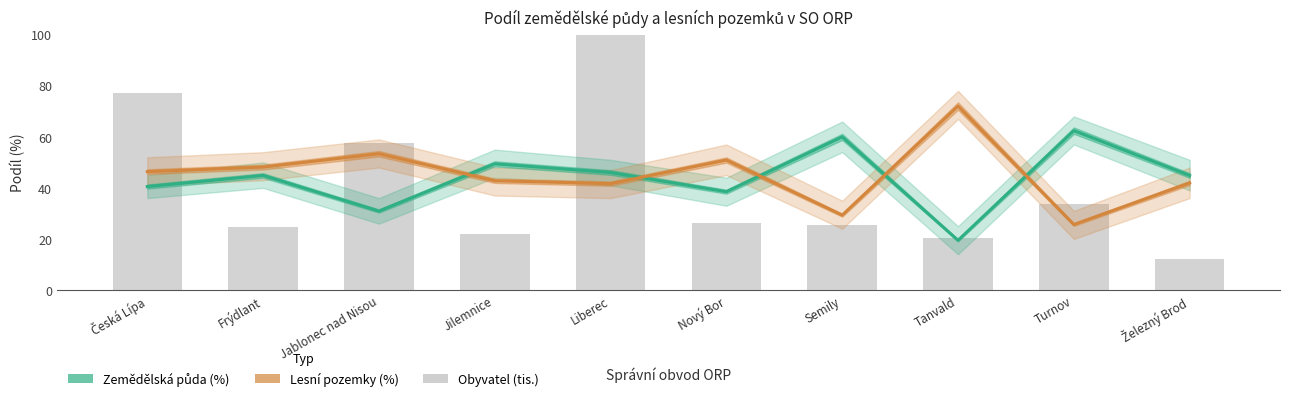

What is the minimum value shown in the chart?

12.3